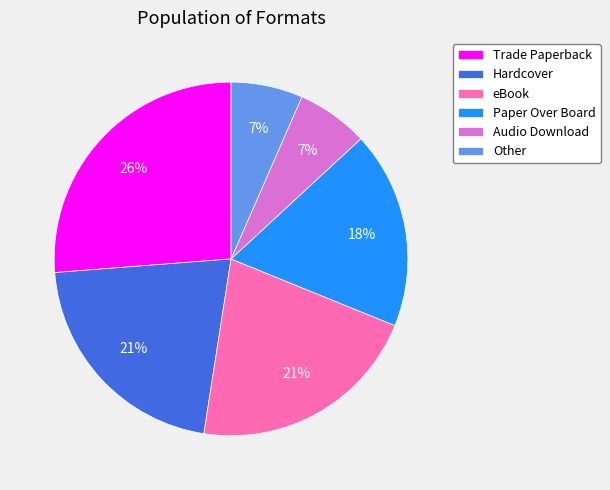

The Trade Paperback slice represents 36% of the pie. True or false?

False